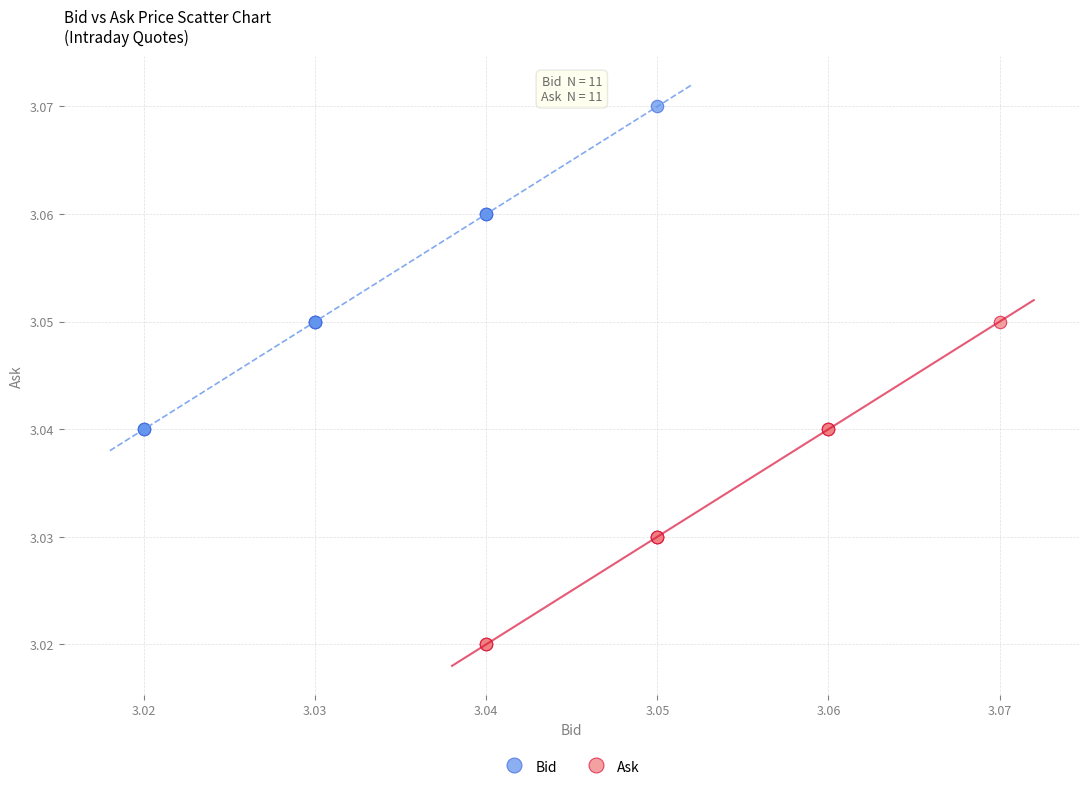

What are all the series names shown in the legend?

Bid, Ask